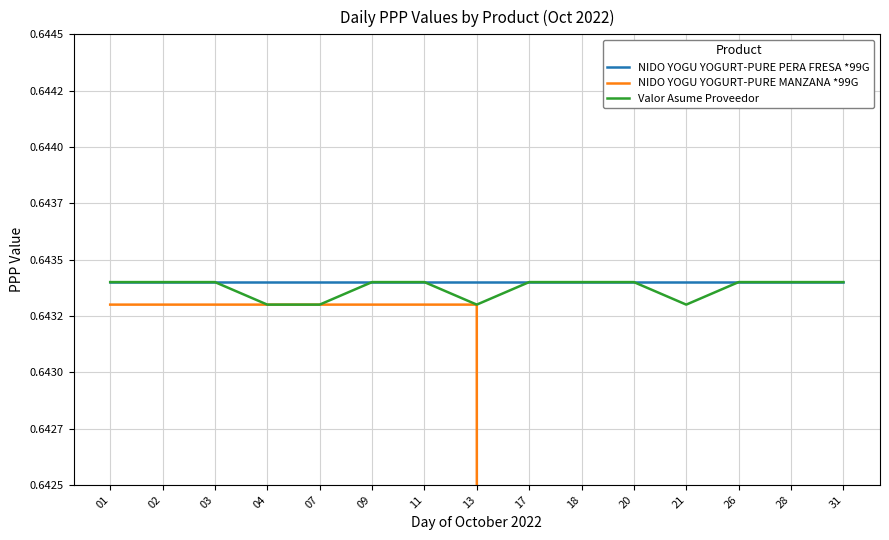

Which has a higher value, 28 or 09?

28